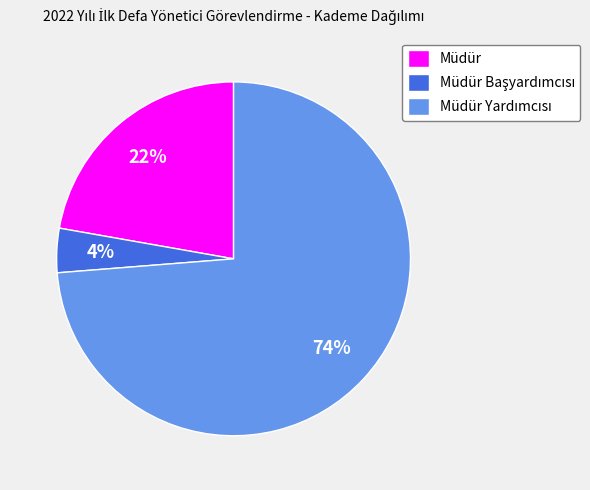

Is there any slice that represents more than half of the pie?

Yes